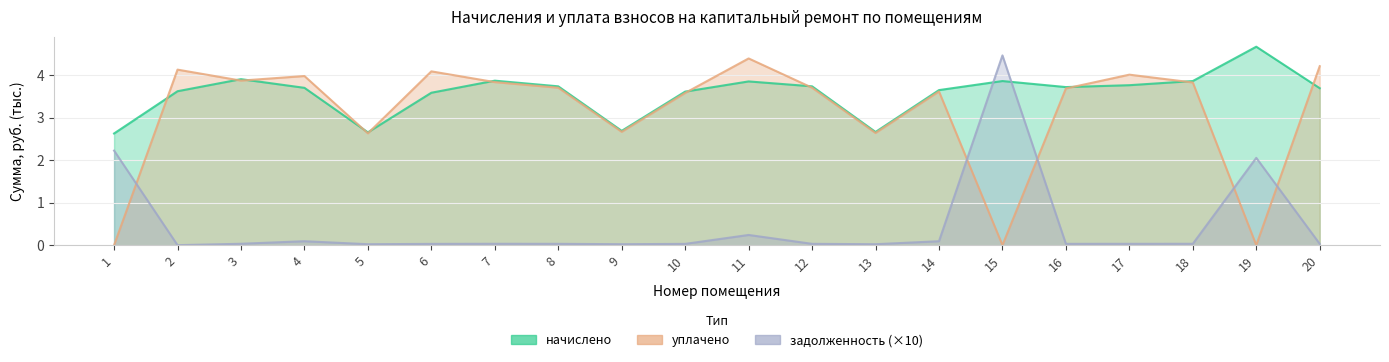

In задолженность, how many points are lower than both neighbors (excluding endpoints)?

5